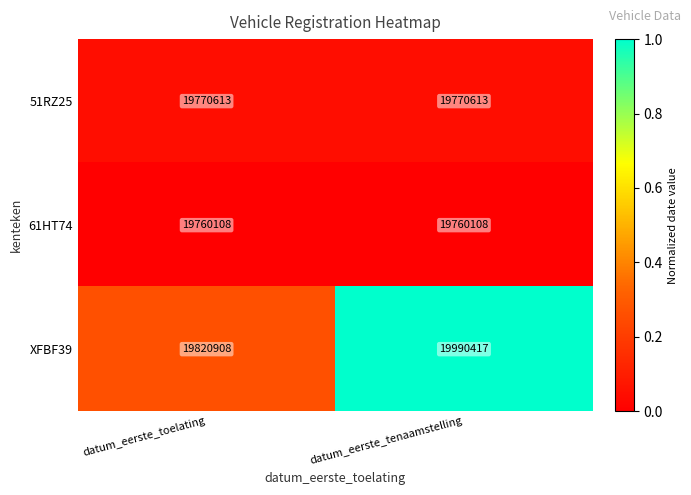

Reading left to right, list all the values displayed in this chart.

51RZ25: 19770613	19770613
61HT74: 19760108	19760108
XFBF39: 19820908	19990417